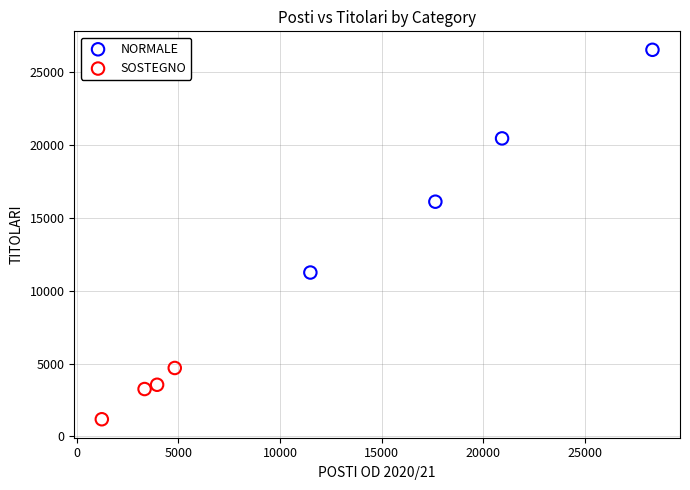

What are all the series names shown in the legend?

NORMALE, SOSTEGNO